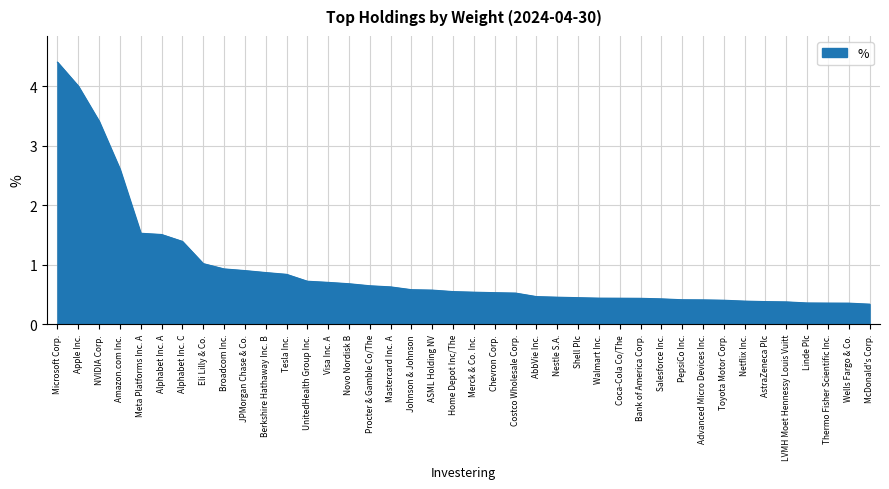

Read the value at Coca-Cola Co/The.

0.4